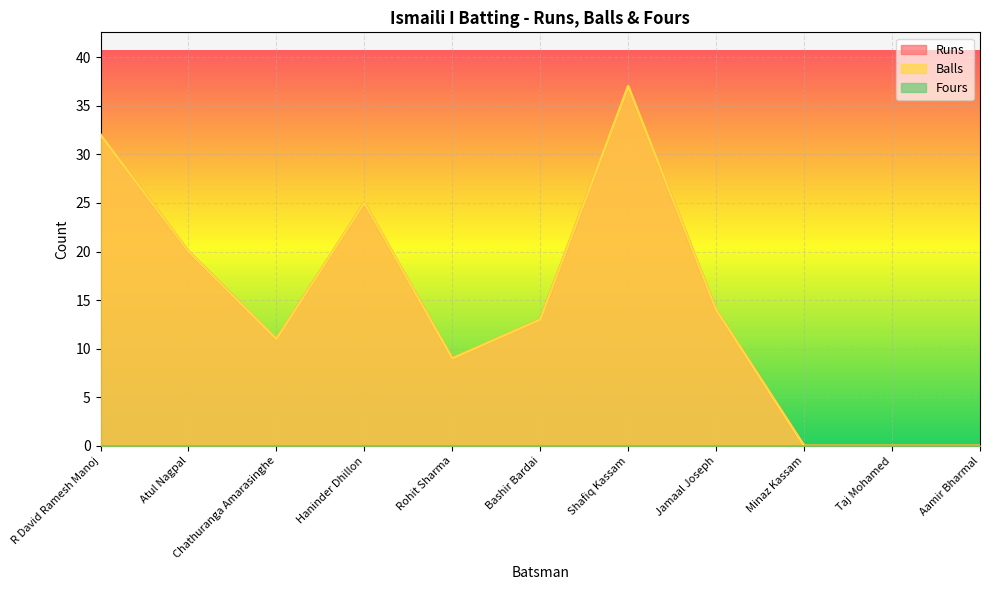

Reading left to right, what are all the values shown in this chart?

Runs: 32	20	11	25	9	13	37	14	0	0	0
Balls: 32	20	11	25	9	13	37	14	0	0	0